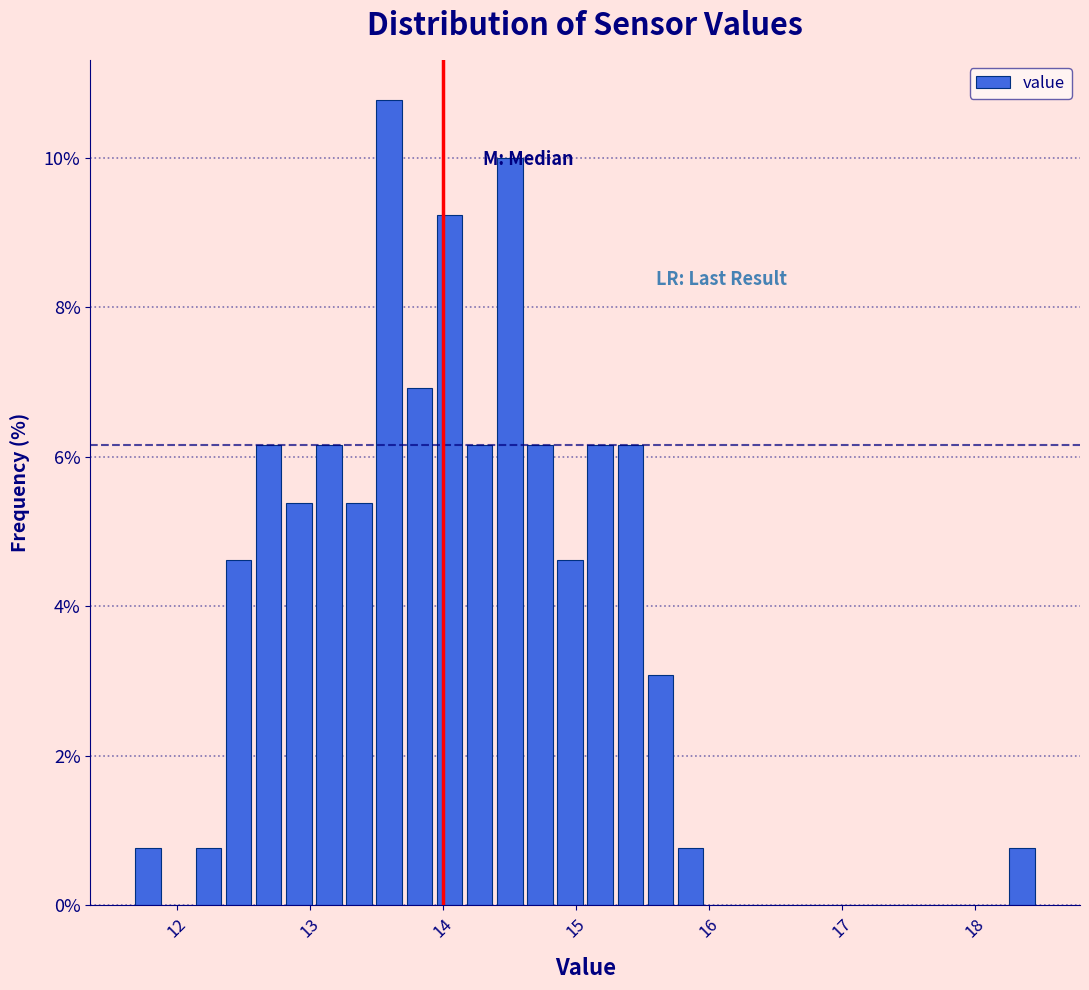

Read against the x-axis, roughly where is the centre of the tallest bar?

13.6